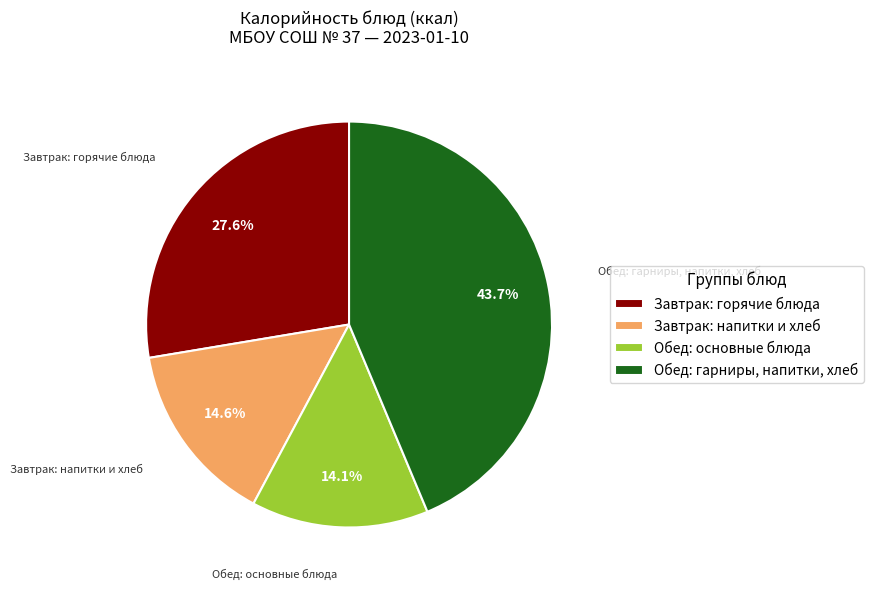

Rank the categories by value from lowest to highest.

Обед: основные блюда, Завтрак: напитки и хлеб, Завтрак: горячие блюда, Обед: гарниры, напитки, хлеб